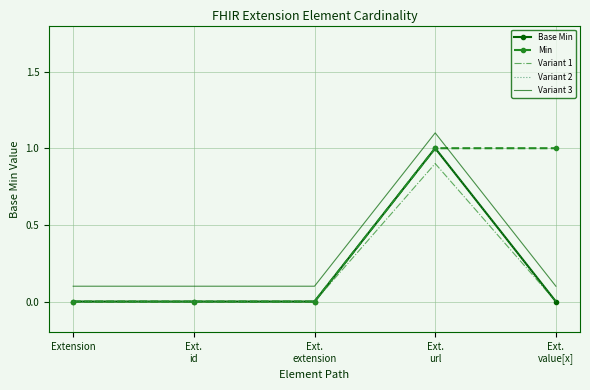

Reading right to left, list all the values displayed in this chart.

Base Min: Ext.
value[x]=0.0	Ext.
url=1.0	Ext.
extension=0.0	Ext.
id=0.0	Extension=0.0
Min: Ext.
value[x]=1.0	Ext.
url=1.0	Ext.
extension=0.0	Ext.
id=0.0	Extension=0.0
Variant 1: Ext.
value[x]=0.0	Ext.
url=0.9	Ext.
extension=0.0	Ext.
id=0.0	Extension=0.0
Variant 2: Ext.
value[x]=0.0	Ext.
url=1.0	Ext.
extension=0.0	Ext.
id=0.0	Extension=0.0
Variant 3: Ext.
value[x]=0.1	Ext.
url=1.1	Ext.
extension=0.1	Ext.
id=0.1	Extension=0.1